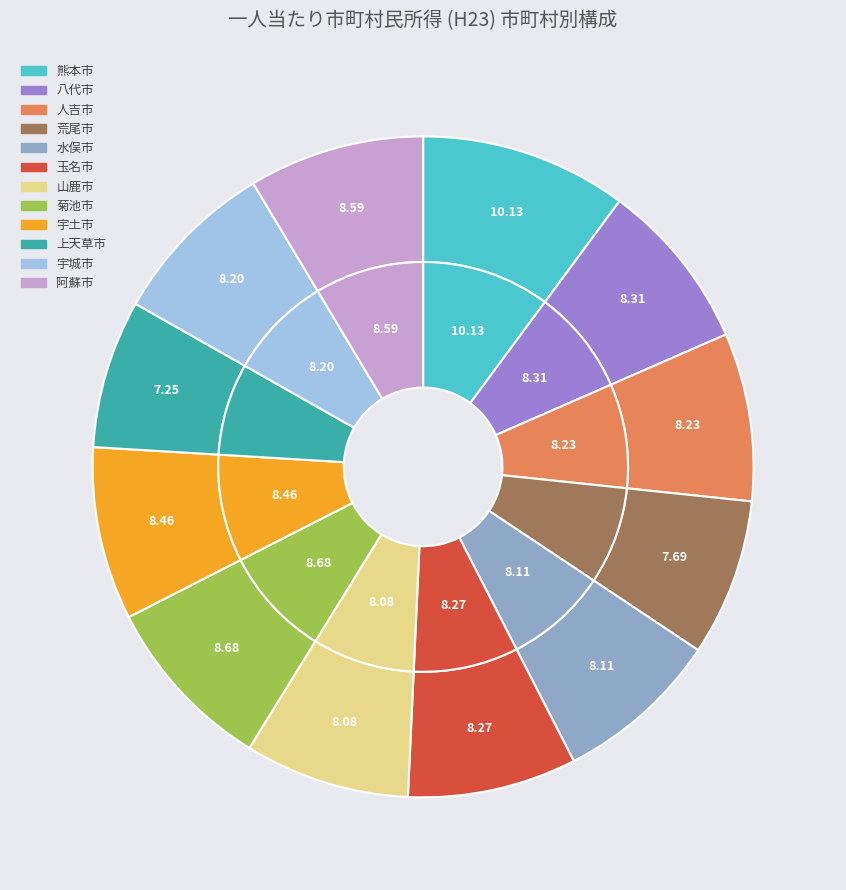

Rank the categories by value from lowest to highest.

上天草市, 荒尾市, 山鹿市, 水俣市, 宇城市, 人吉市, 玉名市, 八代市, 宇土市, 阿蘇市, 菊池市, 熊本市